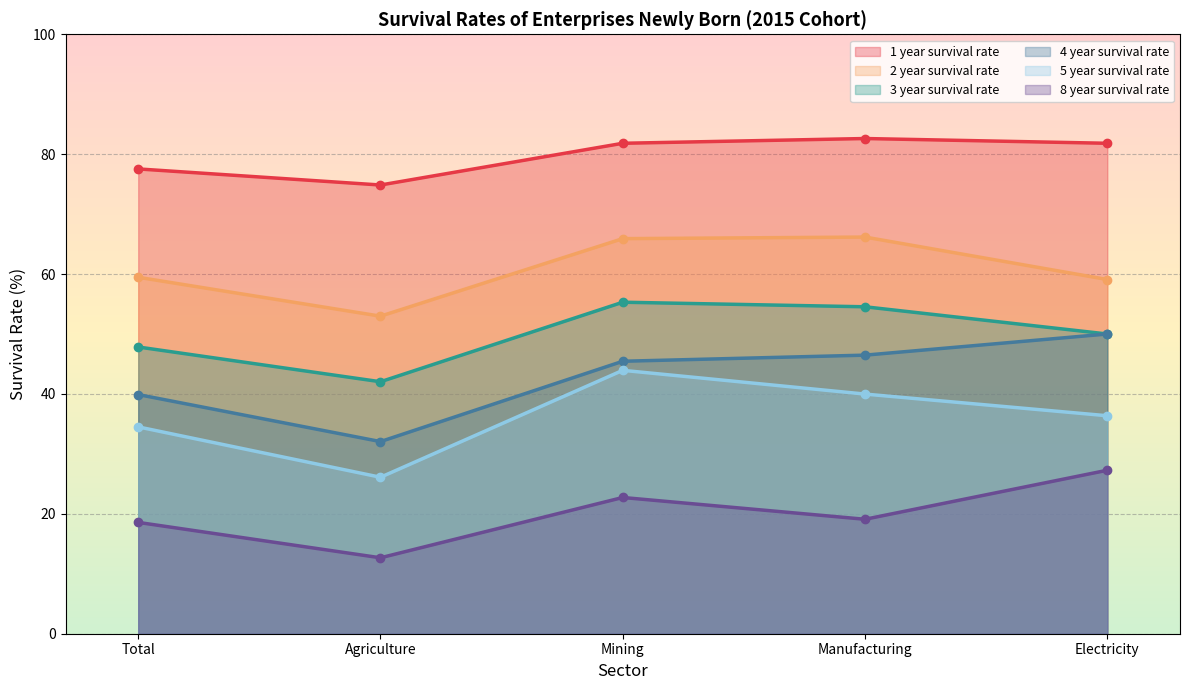

What is the total value across all series at Electricity?

304.5